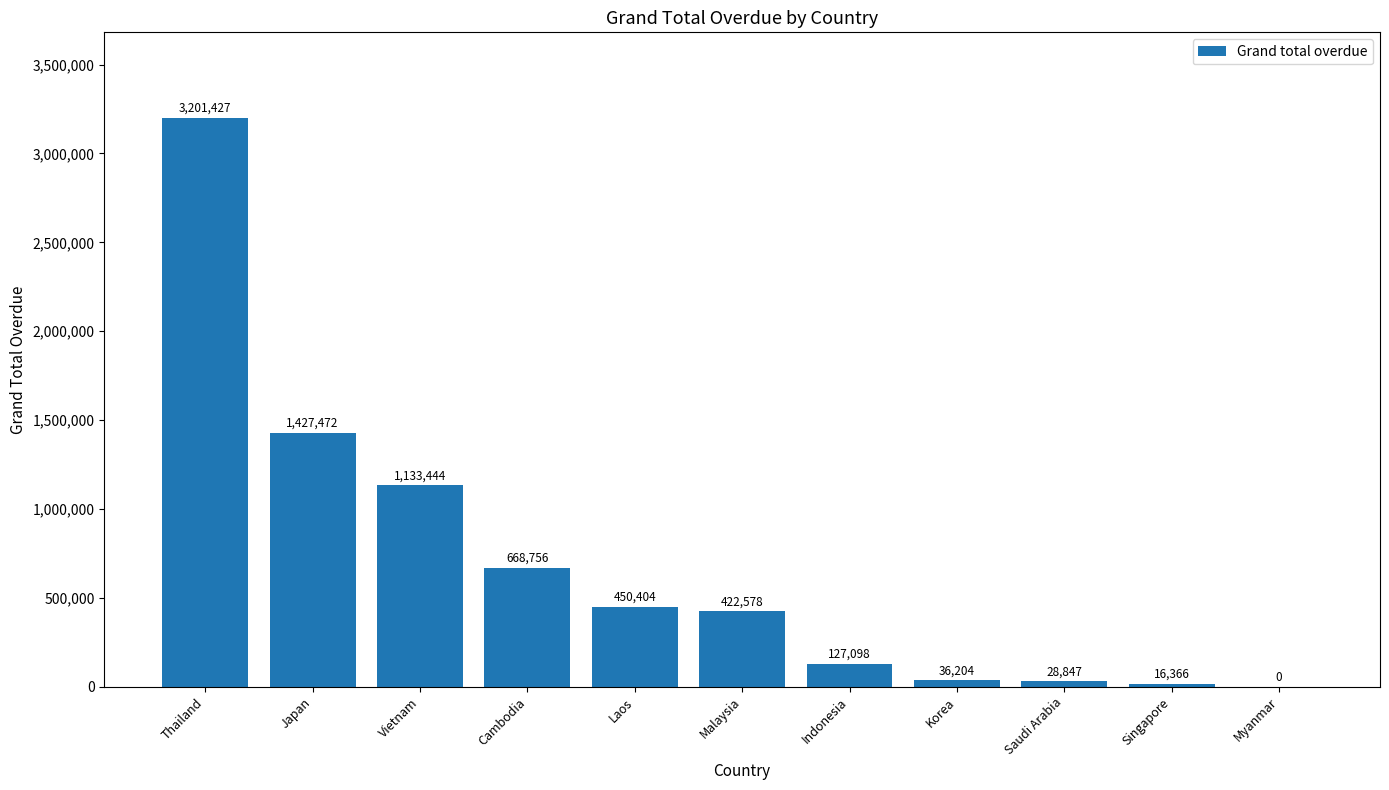

What is the greatest value displayed?

3201427.4